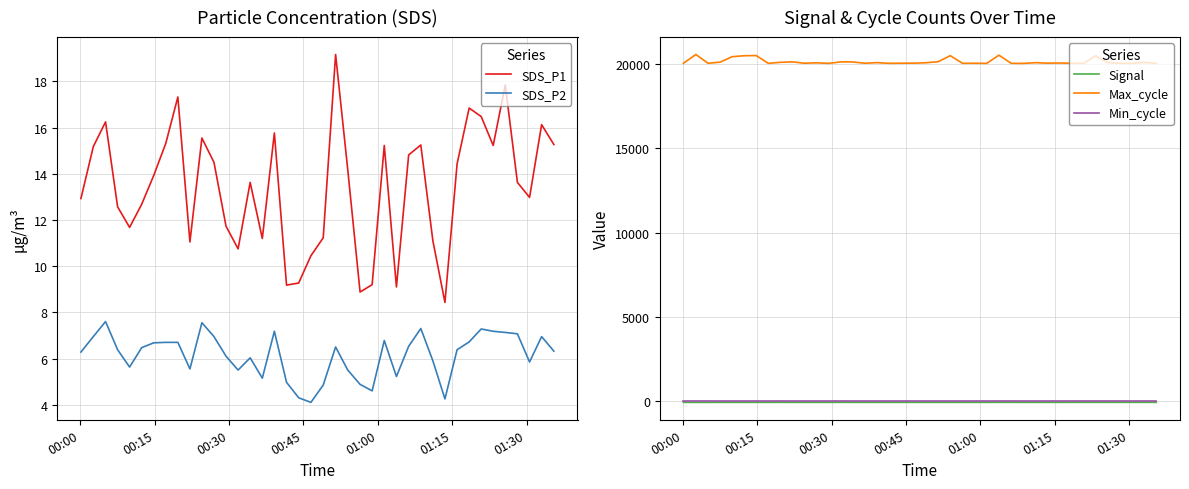

In Signal, how many points are higher than both neighbors (excluding endpoints)?

6